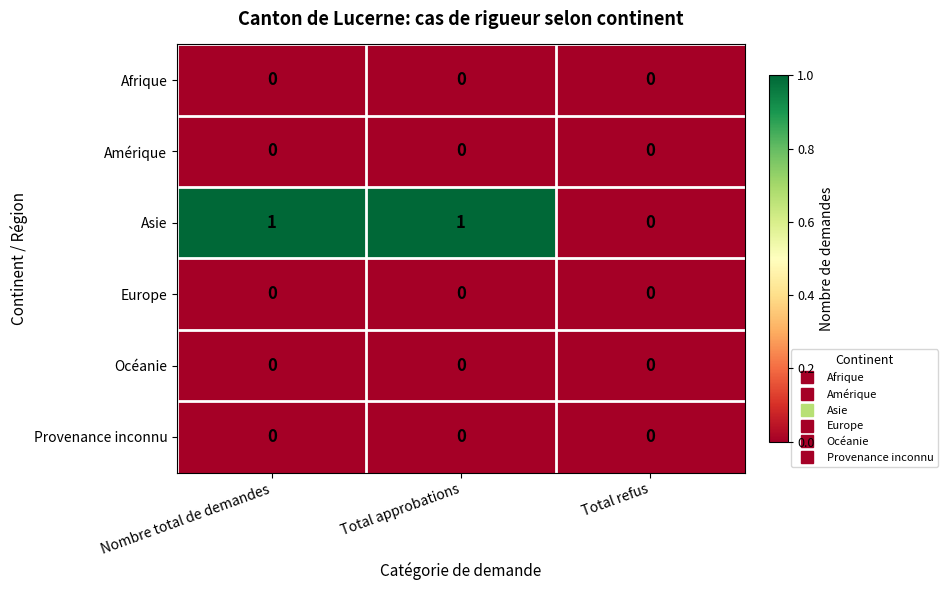

Is it true that Afrique equals 0 at Nombre total de demandes?

True